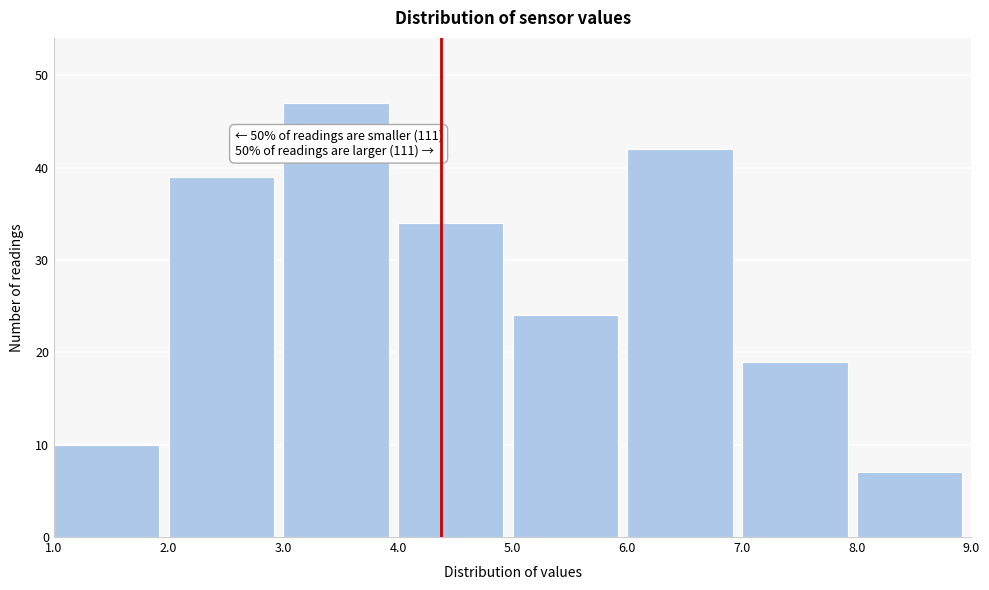

Which range on the x-axis has the tallest bar?

3.0 to 4.0